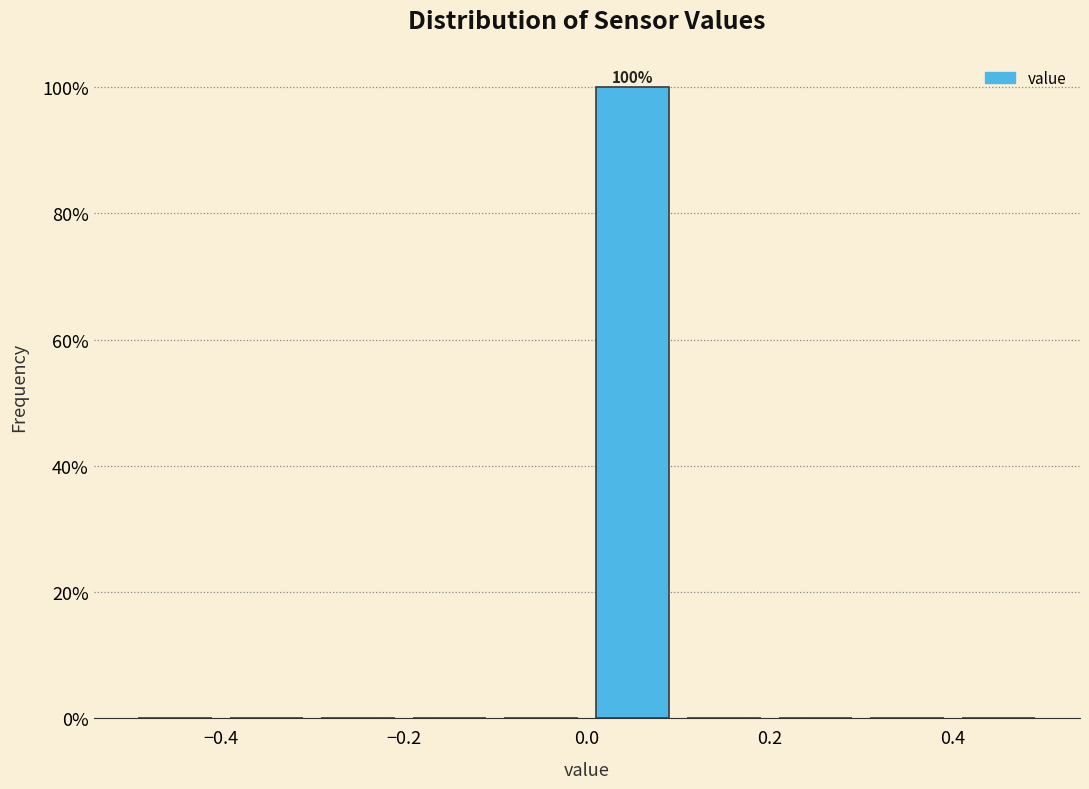

Which range on the x-axis has the tallest bar?

0.0 to 0.1